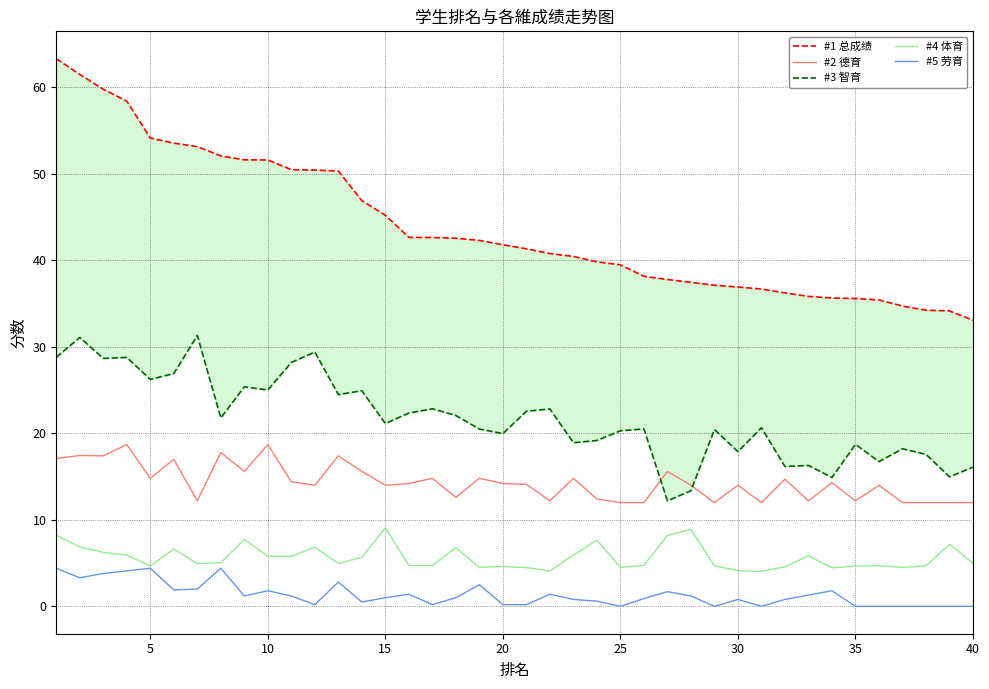

How many distinct data groups are displayed?

5